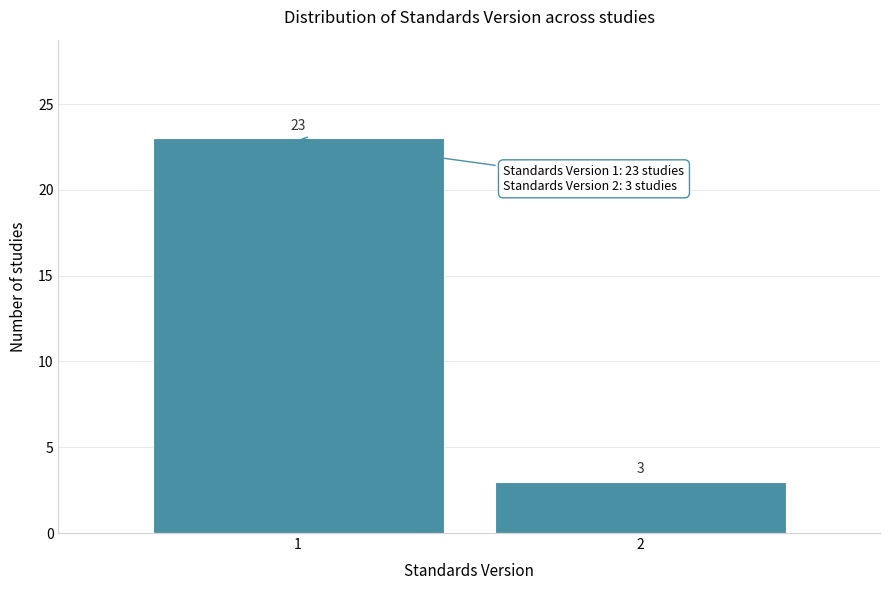

Reading left to right, list all the values displayed in this chart.

1=23	2=3